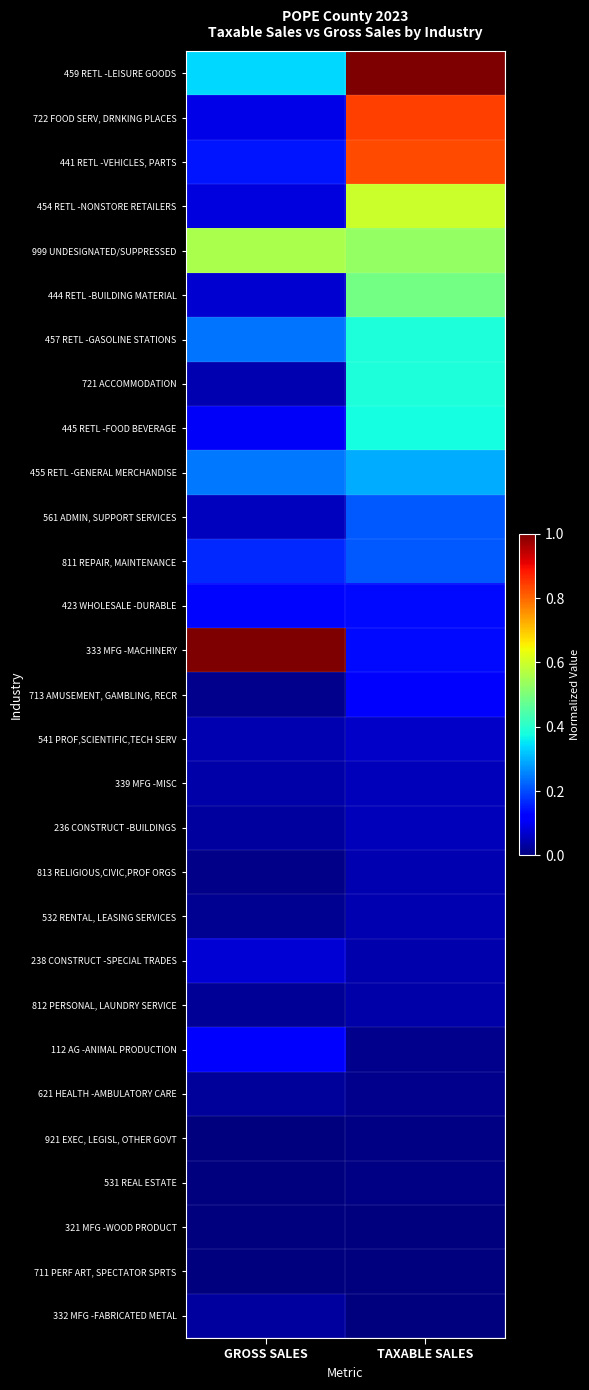

List the series in order of their peak value, highest first.

333 MFG -MACHINERY, 459 RETL -LEISURE GOODS, 722 FOOD SERV, DRNKING PLACES, 441 RETL -VEHICLES, PARTS, 454 RETL -NONSTORE RETAILERS, 999 UNDESIGNATED/SUPPRESSED, 444 RETL -BUILDING MATERIAL, 457 RETL -GASOLINE STATIONS, 721 ACCOMMODATION, 445 RETL -FOOD BEVERAGE, 455 RETL -GENERAL MERCHANDISE, 561 ADMIN, SUPPORT SERVICES, 811 REPAIR, MAINTENANCE, 423 WHOLESALE -DURABLE, 112 AG -ANIMAL PRODUCTION, 713 AMUSEMENT, GAMBLING, RECR, 238 CONSTRUCT -SPECIAL TRADES, 541 PROF,SCIENTIFIC,TECH SERV, 339 MFG -MISC, 236 CONSTRUCT -BUILDINGS, 813 RELIGIOUS,CIVIC,PROF ORGS, 532 RENTAL, LEASING SERVICES, 812 PERSONAL, LAUNDRY SERVICE, 332 MFG -FABRICATED METAL, 621 HEALTH -AMBULATORY CARE, 921 EXEC, LEGISL, OTHER GOVT, 531 REAL ESTATE, 321 MFG -WOOD PRODUCT, 711 PERF ART, SPECTATOR SPRTS